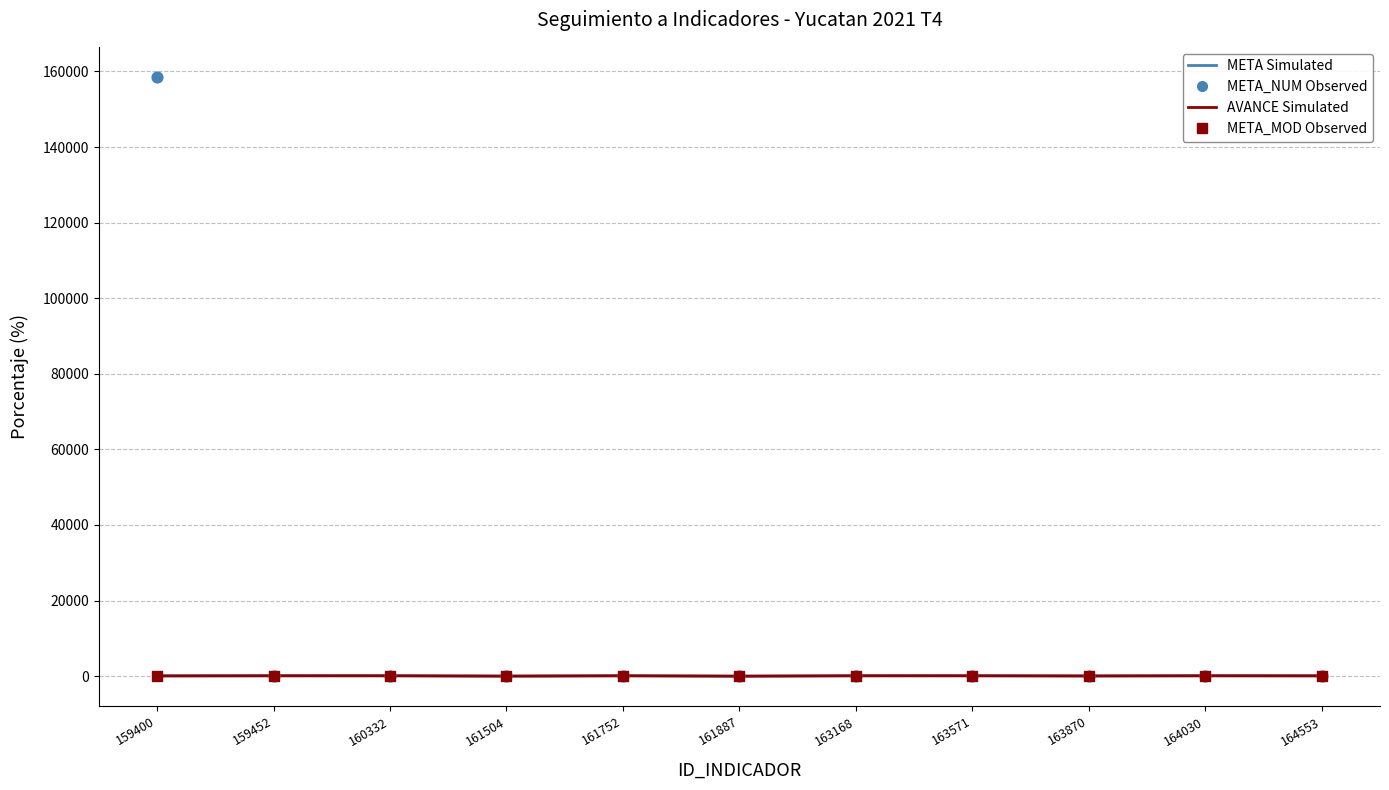

Which series has the widest spread of Y values?

META_NUM